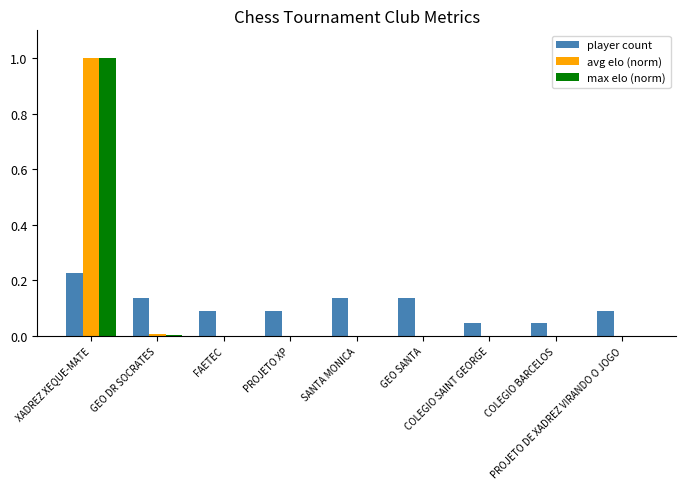

What are all the series names shown in the legend?

player count, avg elo (norm), max elo (norm)